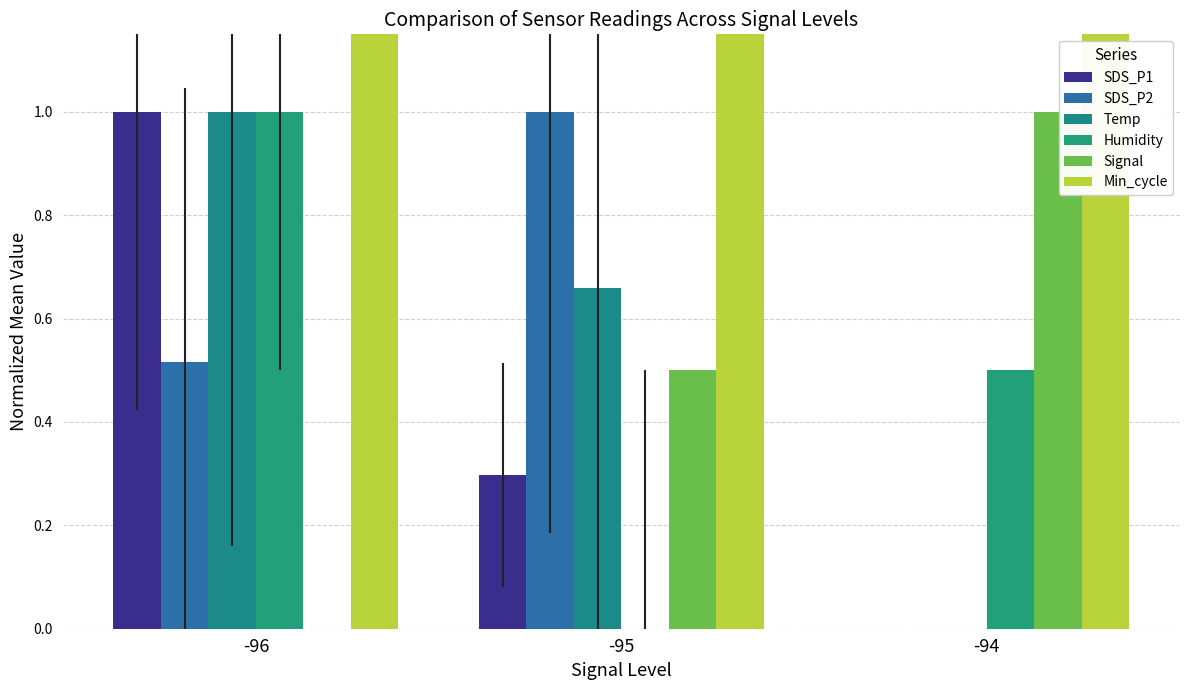

Reading right to left, transcribe all the data shown in this chart.

SDS_P1: 0.0	0.3	1.0
SDS_P2: 0.0	1.0	0.5
Temp: 0.0	0.7	1.0
Humidity: 0.5	0.0	1.0
Signal: 1.0	0.5	0.0
Min_cycle: 29.0	29.0	29.0